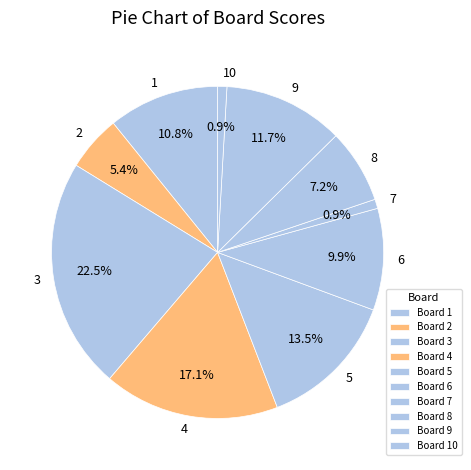

What percentage is NOT represented by 7?

99.1%